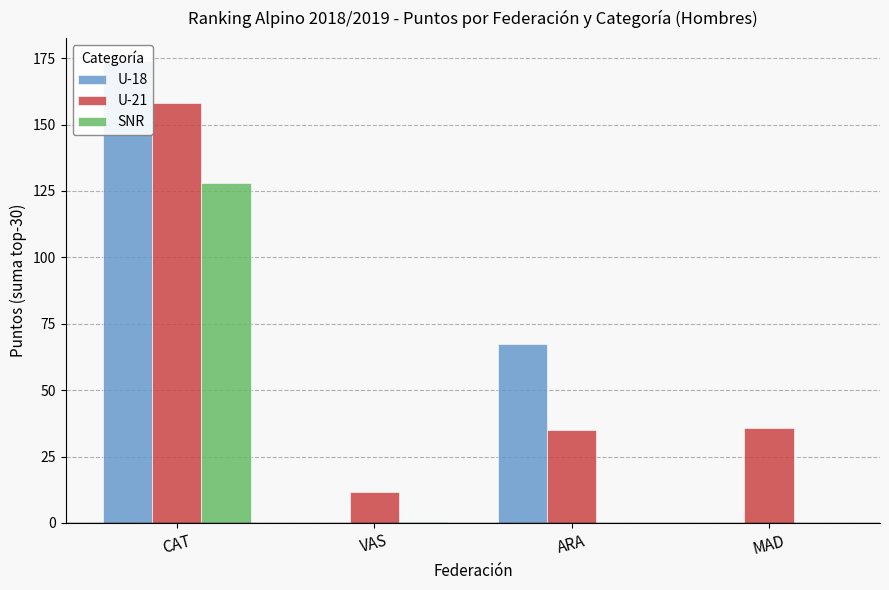

How many data points in U-21 are above 35?

2